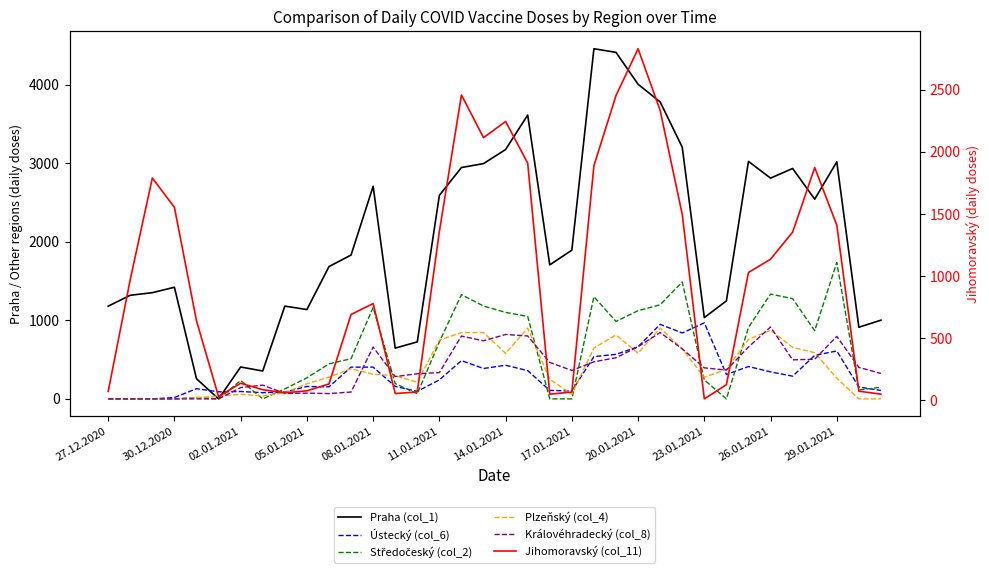

Is it true that Středočeský (col_2) equals -1005 at 28?

False